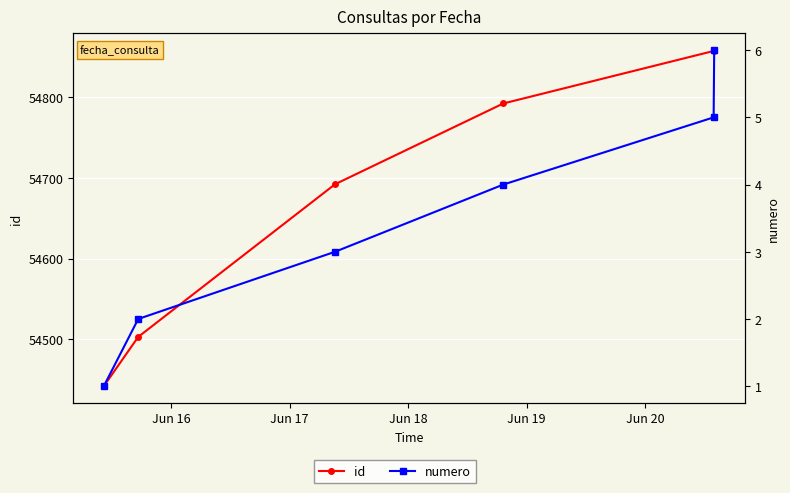

How many data points does each series have?

6